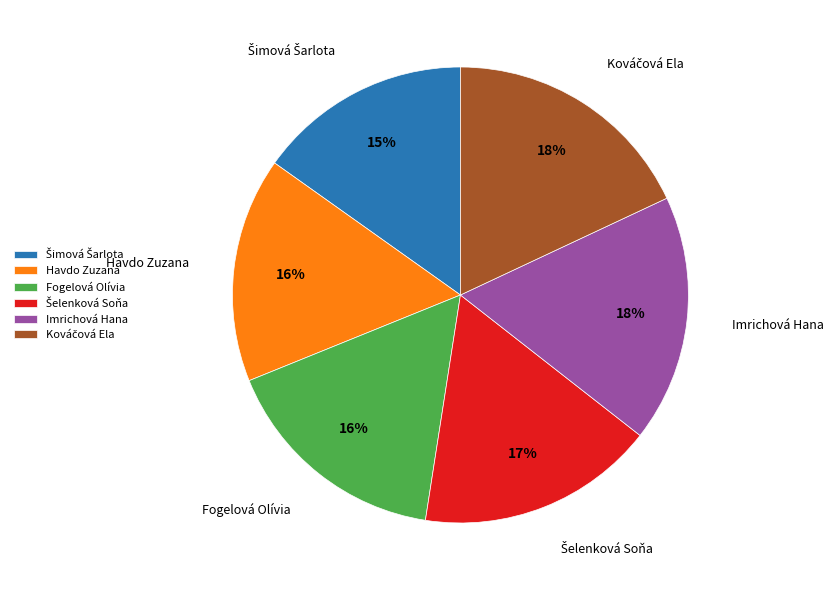

True or false: Imrichová Hana accounts for 18% of the total.

True